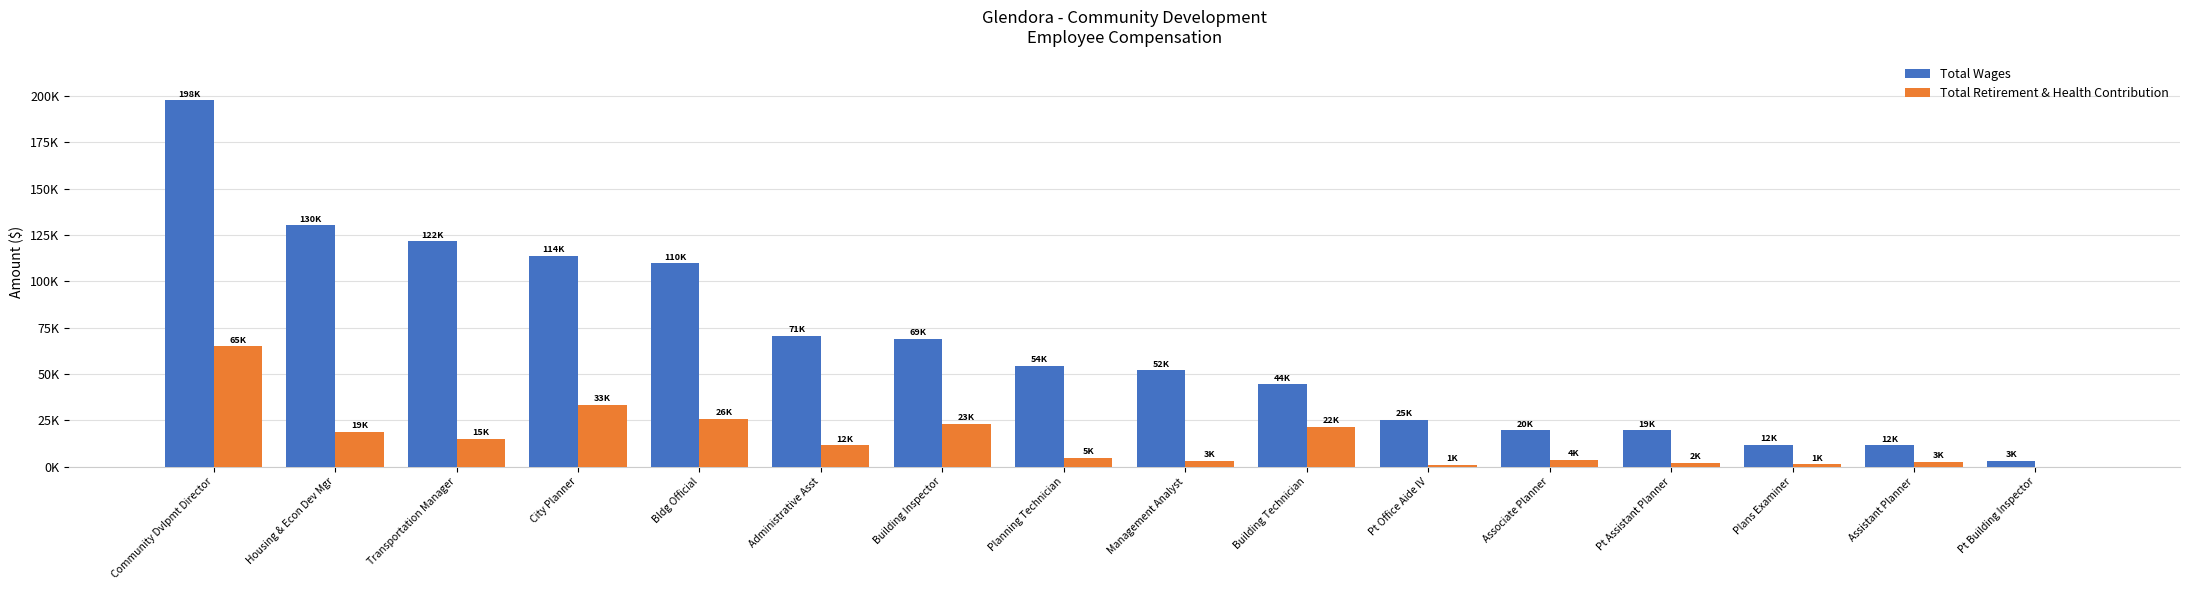

What are all the series names shown in the legend?

Total Wages, Total Retirement & Health Contribution